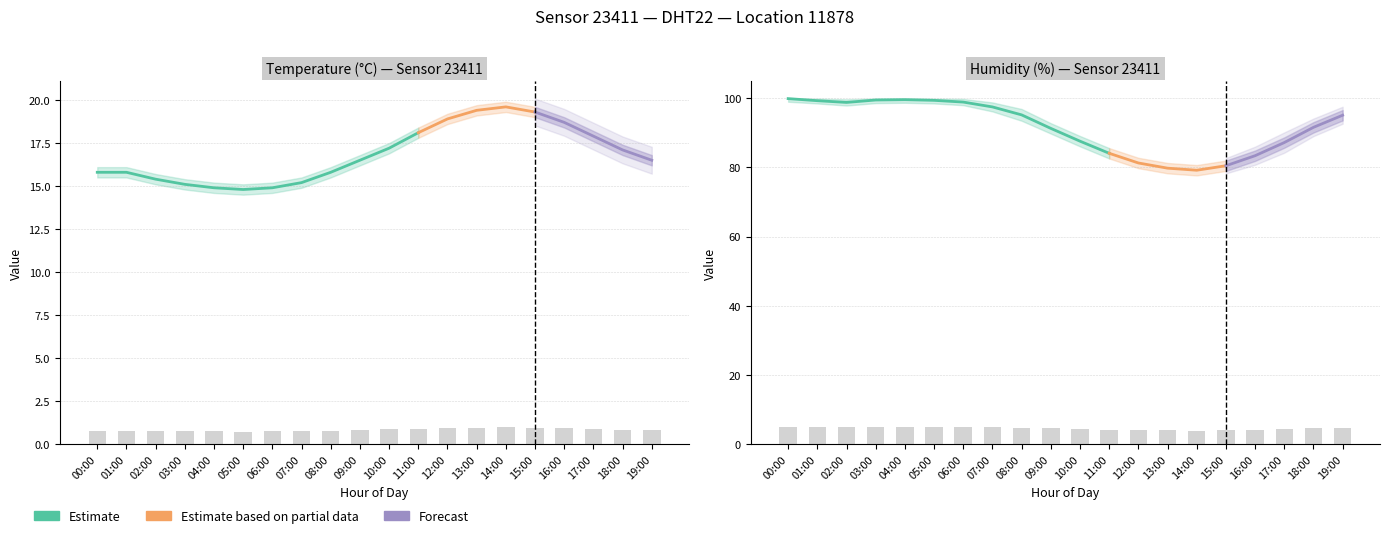

Reading left to right, extract all data points from this chart.

temperature: 00:00=15.8	01:00=15.8	02:00=15.4	03:00=15.1	04:00=14.9	05:00=14.8	06:00=14.9	07:00=15.2	08:00=15.8	09:00=16.5	10:00=17.2	11:00=18.1	12:00=18.9	13:00=19.4	14:00=19.6	15:00=19.3	16:00=18.7	17:00=17.9	18:00=17.1	19:00=16.5
humidity: 00:00=99.9	01:00=99.3	02:00=98.8	03:00=99.5	04:00=99.6	05:00=99.4	06:00=98.9	07:00=97.5	08:00=95.2	09:00=91.3	10:00=87.6	11:00=84.1	12:00=81.3	13:00=79.8	14:00=79.2	15:00=80.5	16:00=83.4	17:00=87.2	18:00=91.6	19:00=95.1
temperature_lower: 00:00=15.5	01:00=15.5	02:00=15.1	03:00=14.8	04:00=14.6	05:00=14.5	06:00=14.6	07:00=14.9	08:00=15.5	09:00=16.2	10:00=16.9	11:00=17.8	12:00=18.6	13:00=19.1	14:00=19.3	15:00=19.0	16:00=18.4	17:00=17.6	18:00=16.8	19:00=16.2
temperature_upper: 00:00=16.1	01:00=16.1	02:00=15.7	03:00=15.4	04:00=15.2	05:00=15.1	06:00=15.2	07:00=15.5	08:00=16.1	09:00=16.8	10:00=17.5	11:00=18.4	12:00=19.2	13:00=19.7	14:00=19.9	15:00=19.6	16:00=19.0	17:00=18.2	18:00=17.4	19:00=16.8
humidity_lower: 00:00=99.0	01:00=98.5	02:00=97.9	03:00=98.6	04:00=98.7	05:00=98.5	06:00=98.0	07:00=96.2	08:00=93.5	09:00=89.8	10:00=86.1	11:00=82.6	12:00=79.8	13:00=78.3	14:00=77.7	15:00=79.0	16:00=81.9	17:00=85.7	18:00=90.1	19:00=93.6
humidity_upper: 00:00=99.9	01:00=99.9	02:00=99.7	03:00=99.9	04:00=99.9	05:00=99.9	06:00=99.8	07:00=98.8	08:00=96.9	09:00=92.8	10:00=89.1	11:00=85.6	12:00=82.8	13:00=81.3	14:00=80.7	15:00=82.0	16:00=84.9	17:00=88.7	18:00=93.1	19:00=96.6